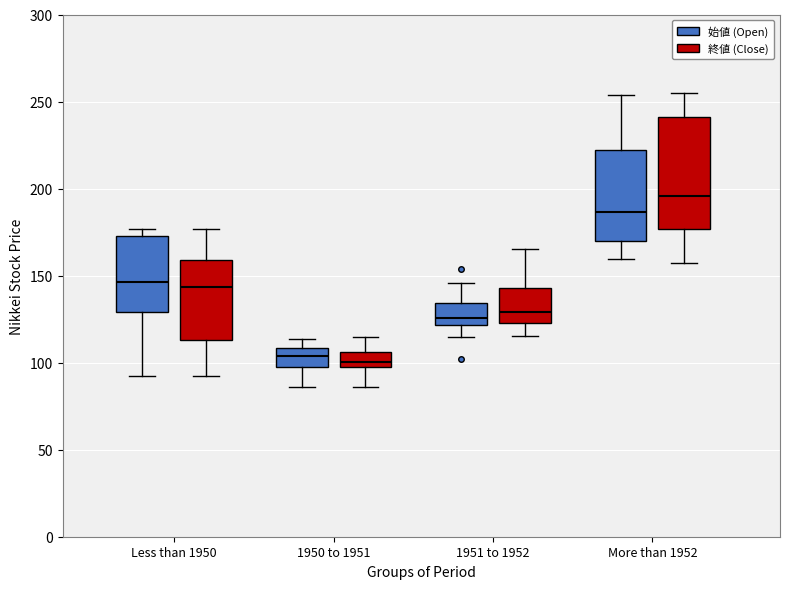

Where is the upper edge of the box for 1950 to 1951 (始値 (Open)) on the y-axis? The values are not printed on the chart, so give them approximately, as read against the axis.

110